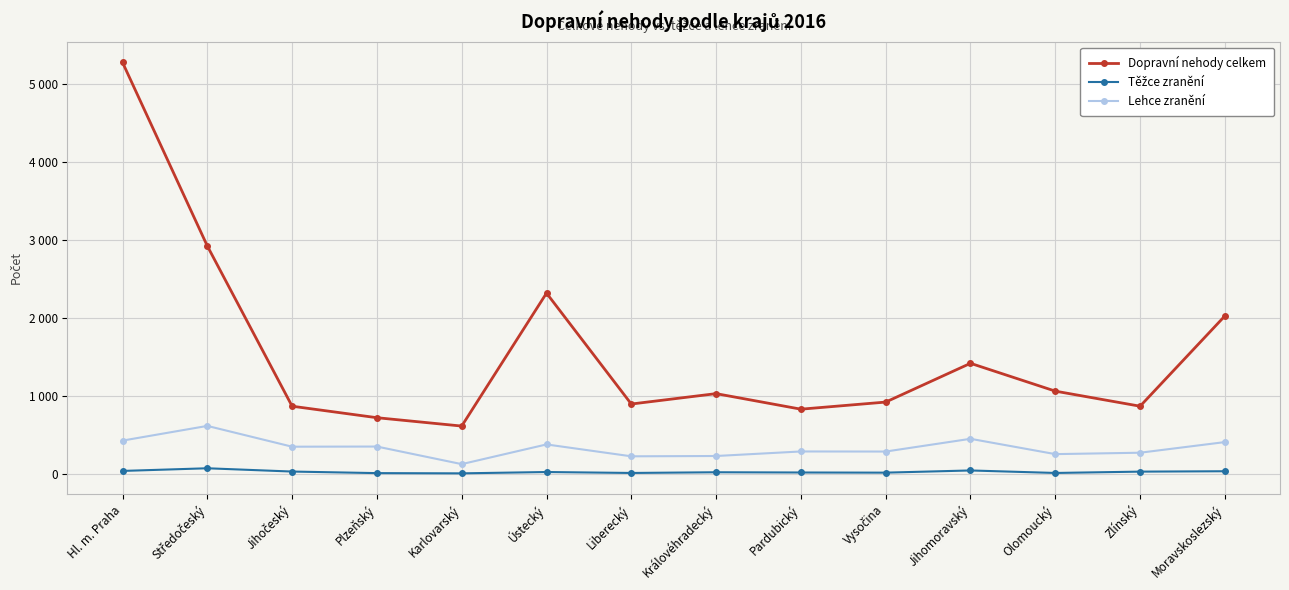

How many categories are shown in the chart?

14